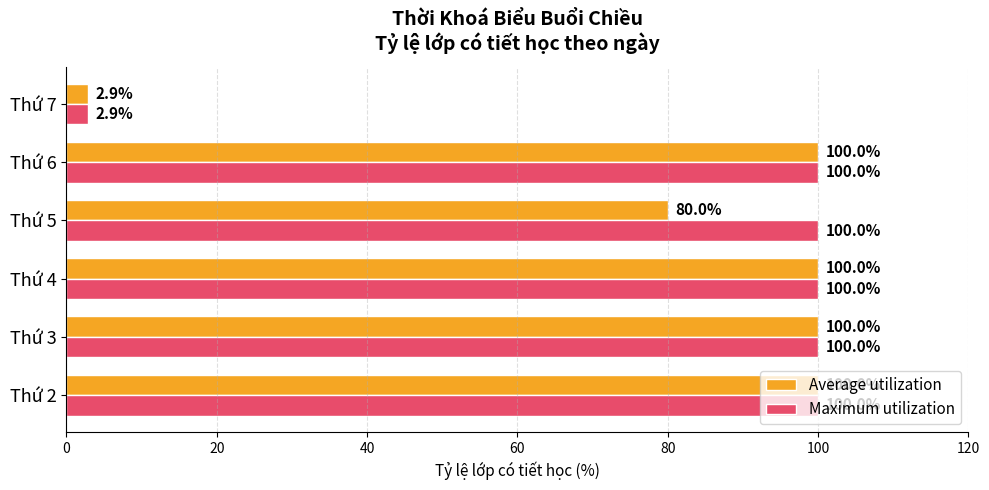

At how many categories does at least one series exceed 4?

5